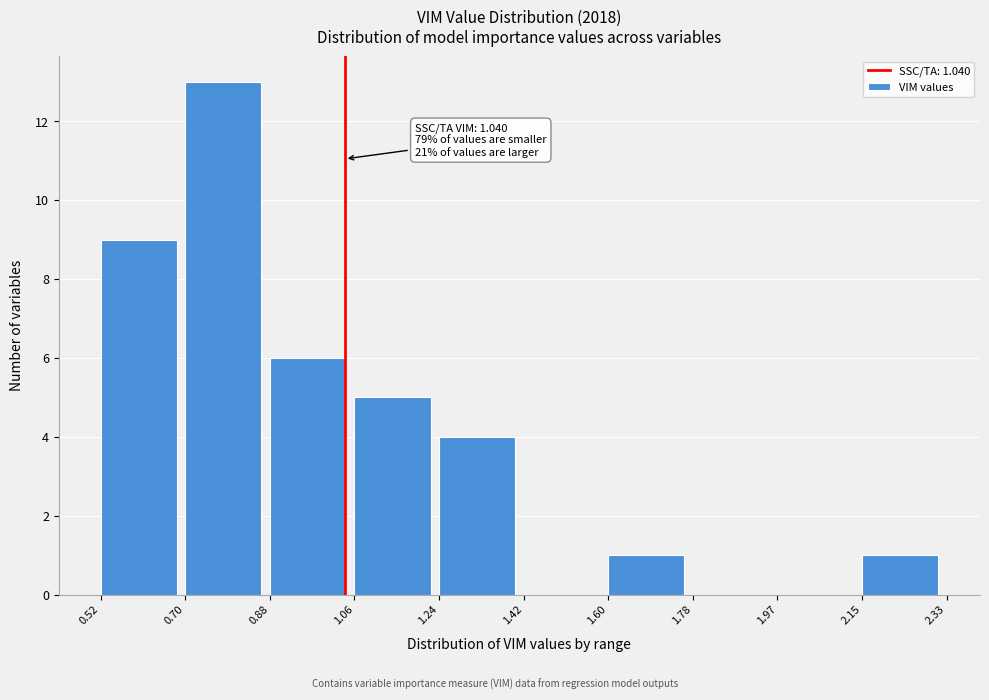

Over which range of the x-axis is the bar tallest?

0.70 to 0.88